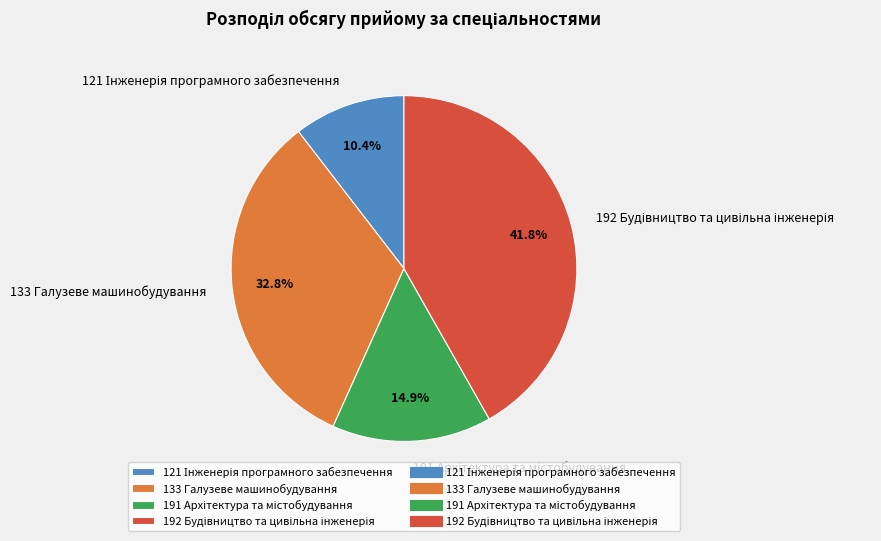

Is there any slice that represents more than half of the pie?

No